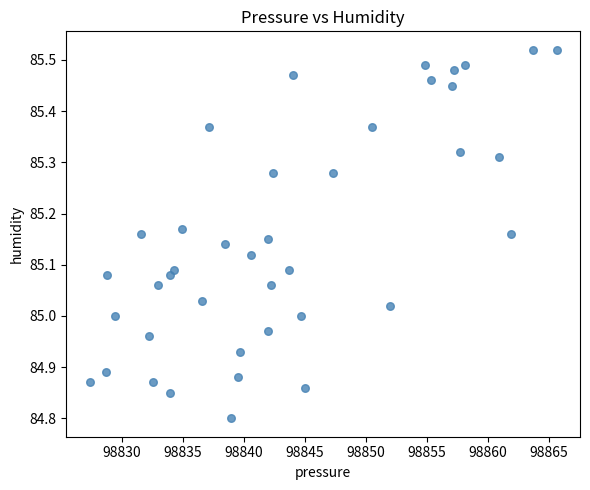

What is the range of X values (max minus min)?

38.2